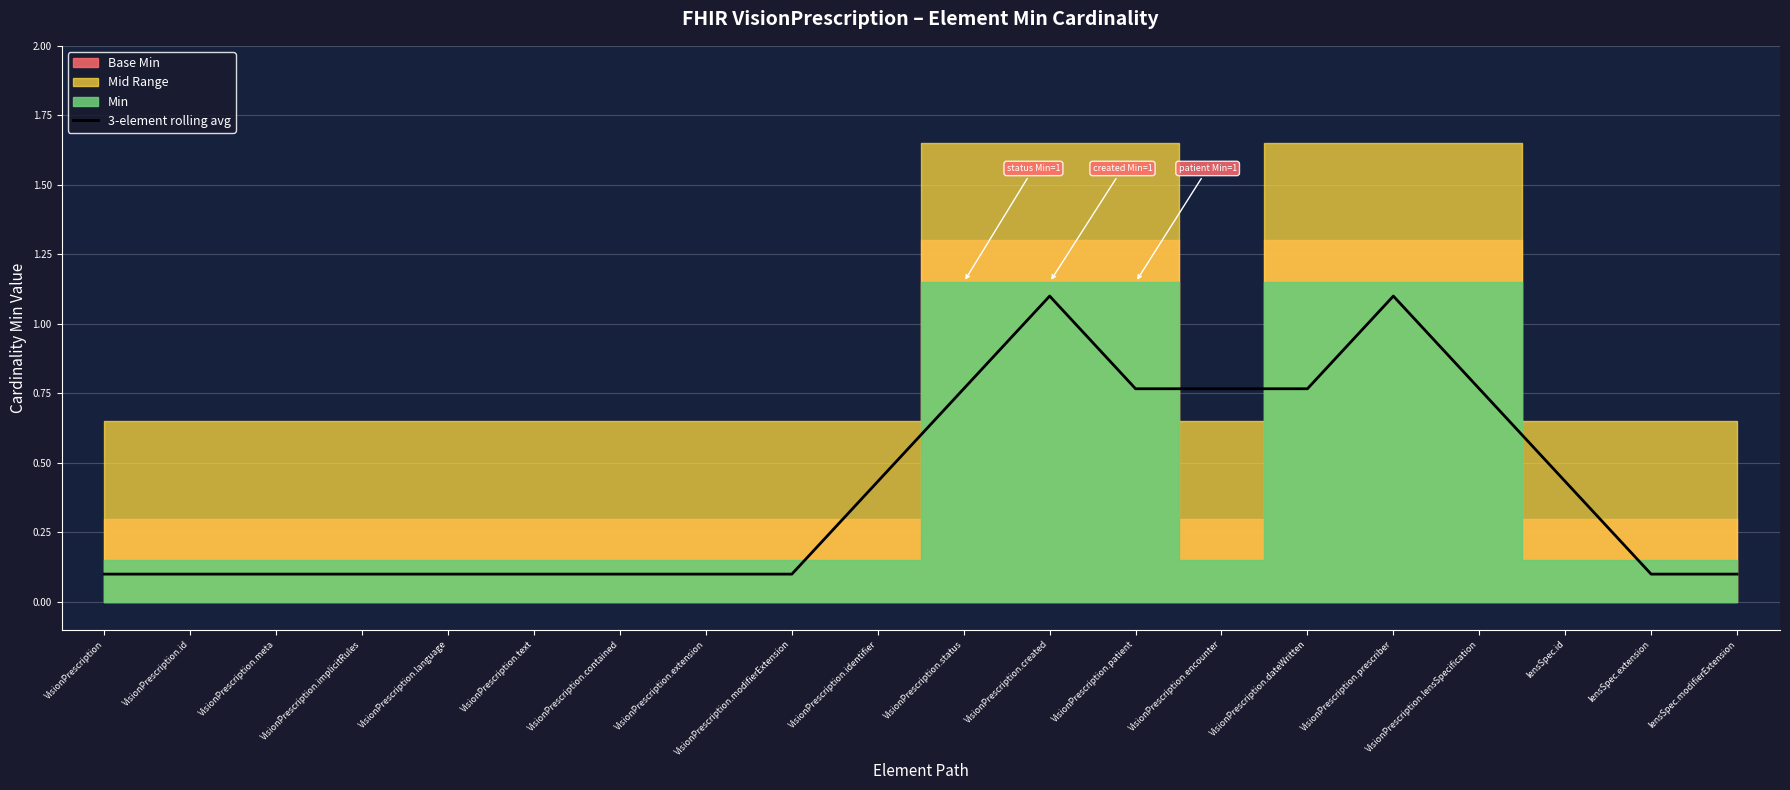

Which has a higher value, lensSpec.id or VisionPrescription.patient?

VisionPrescription.patient